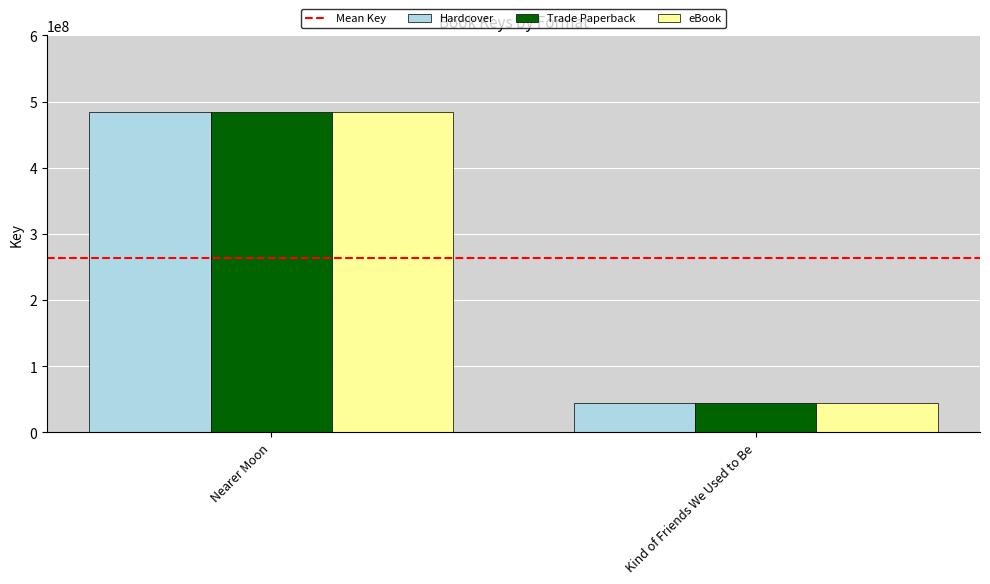

Does the chart contain any negative values?

No